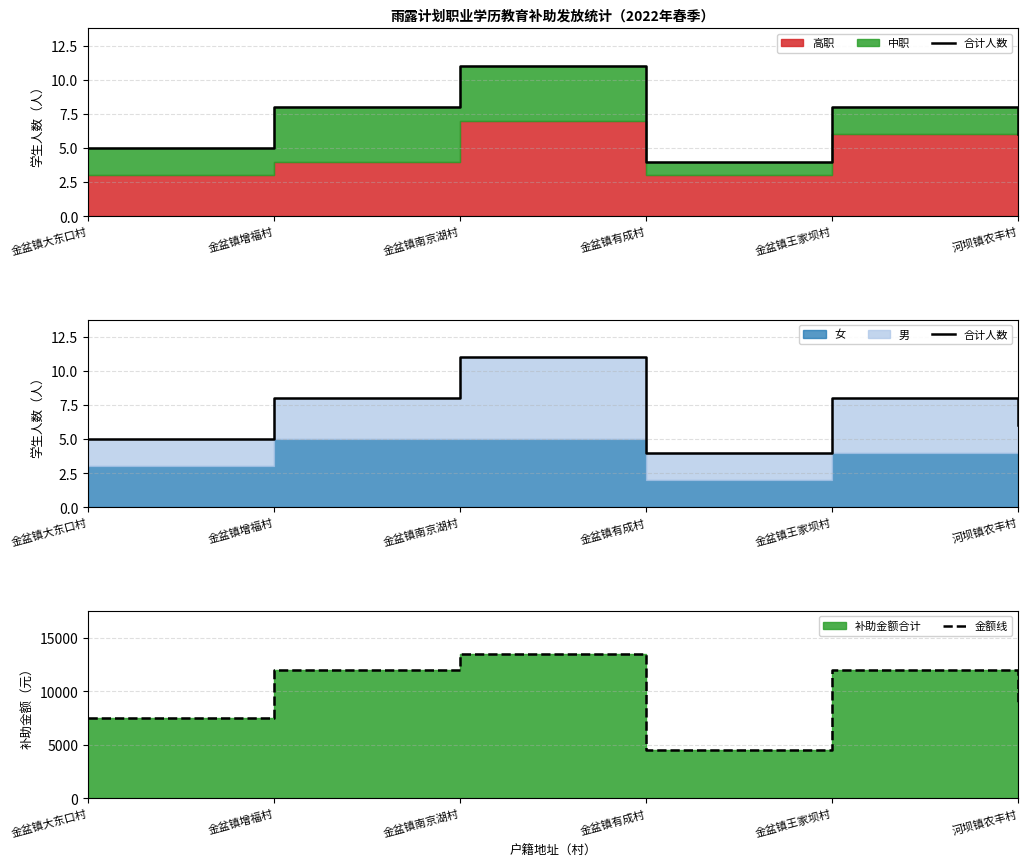

How many categories are shown in the chart?

6